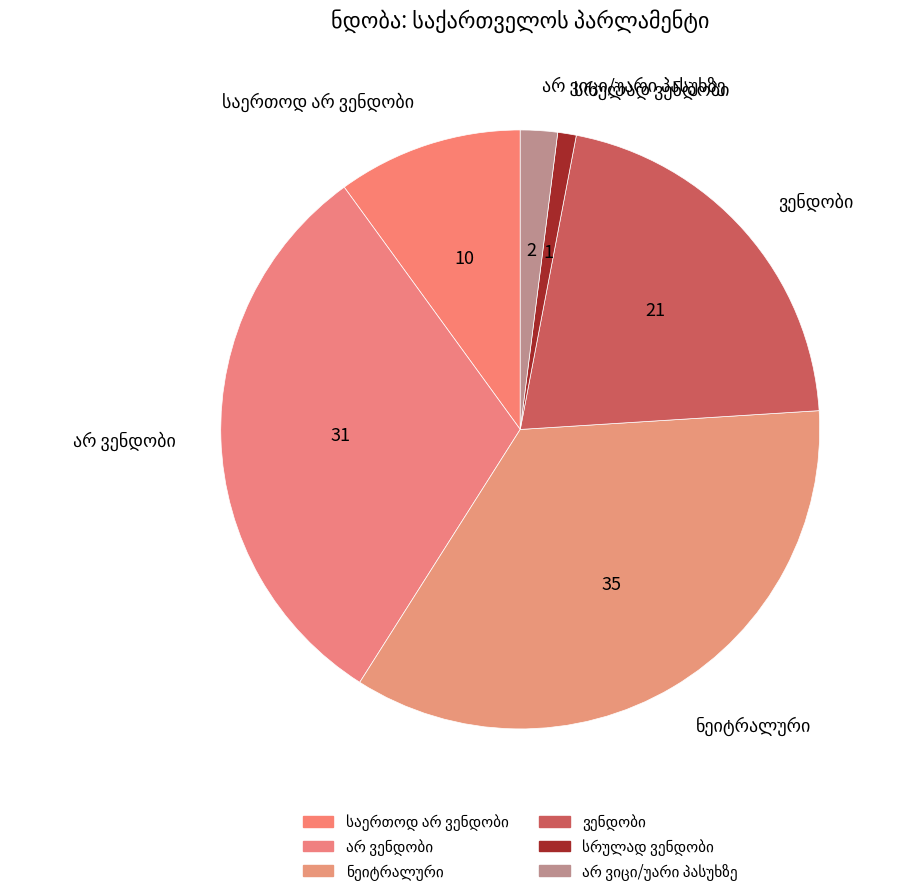

Does any single category account for the majority?

No